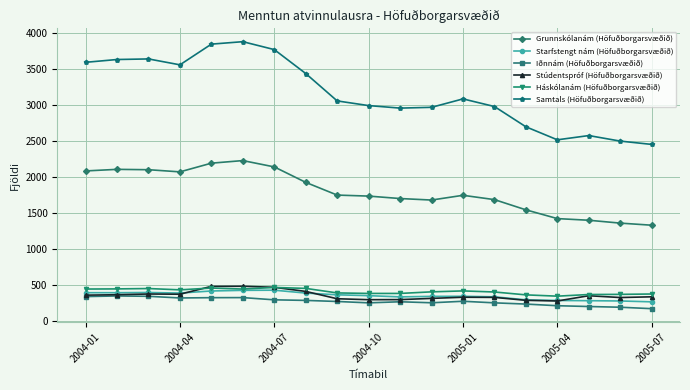

What is the value of the Grunnskólanám (Höfuðborgarsvæðið) point at the 1st from the left?

2081